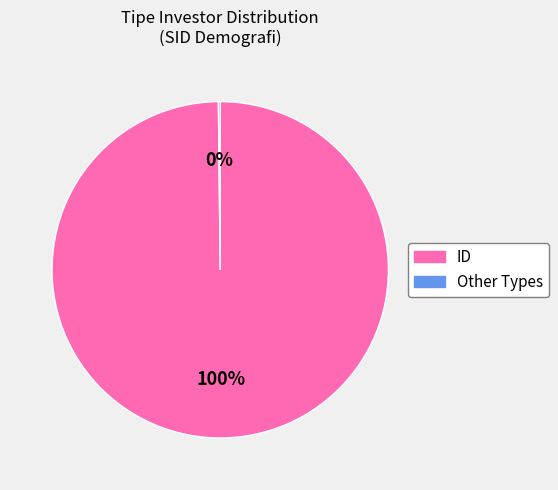

Is there any slice that represents more than half of the pie?

Yes